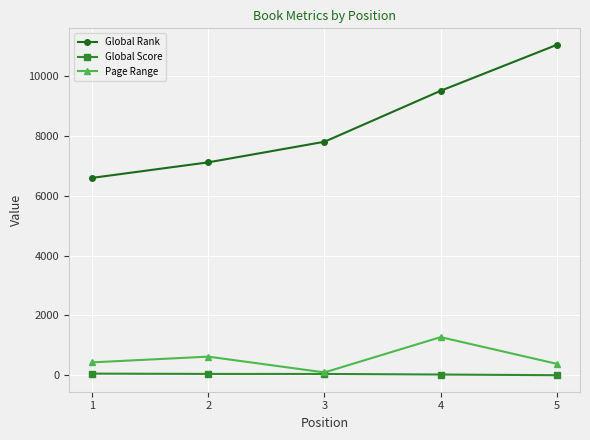

At which label is Page Range closest to 686?

2